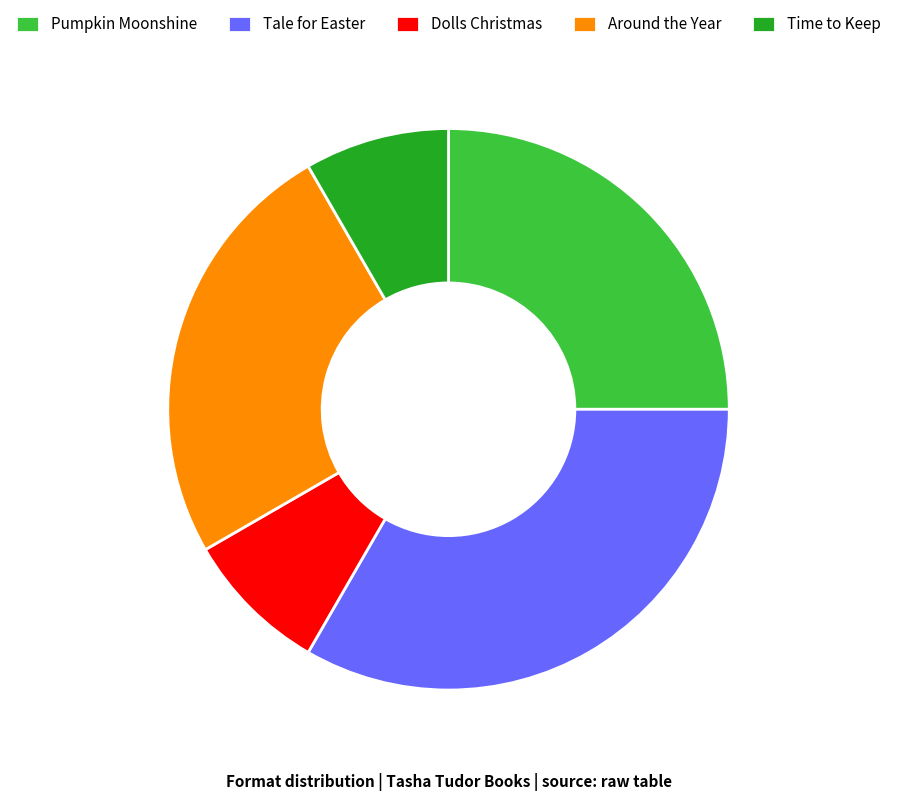

What is the ratio of the value at Dolls Christmas to the value at Pumpkin Moonshine?

0.3